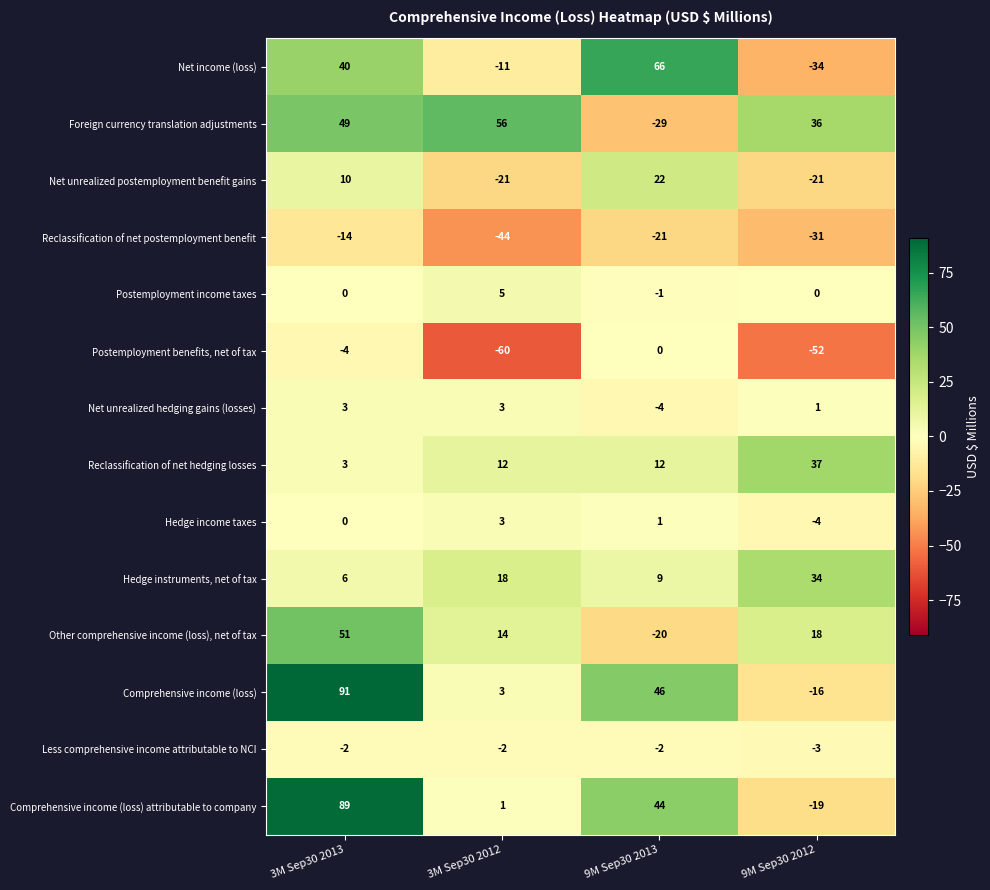

What is the greatest value displayed?

91